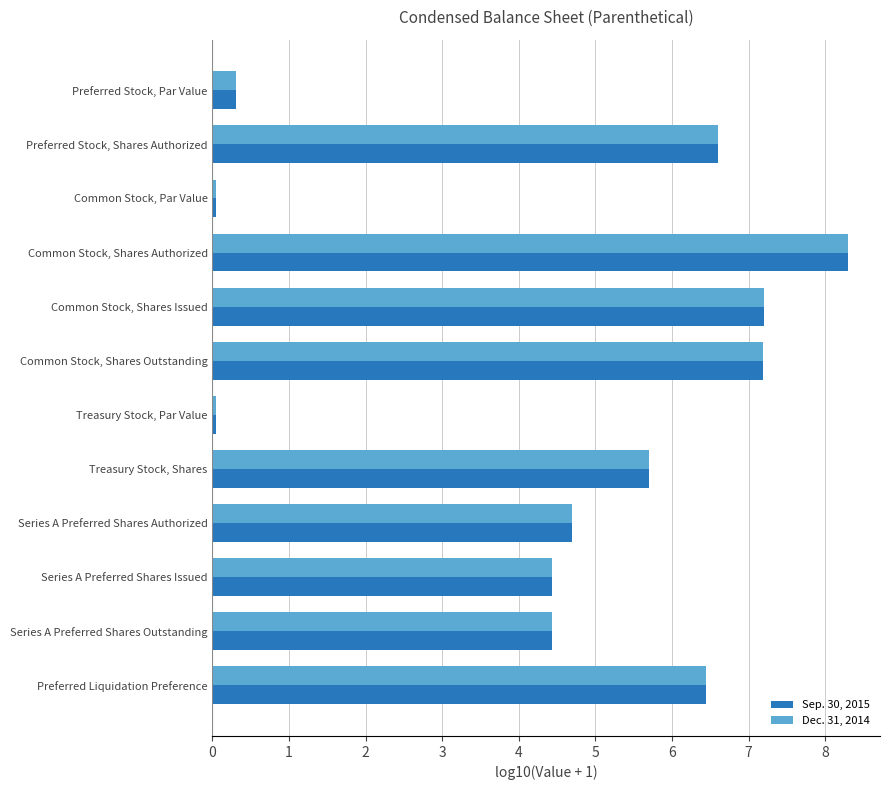

True or false: Dec. 31, 2014 has a value of 14.1 at Common Stock, Shares Authorized.

False